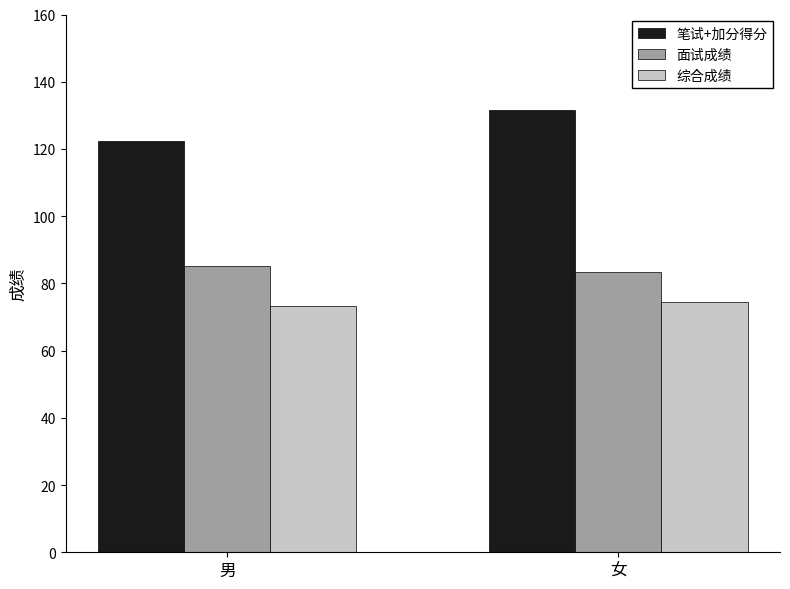

Is it true that 笔试+加分得分 equals 176.7 at 女?

False